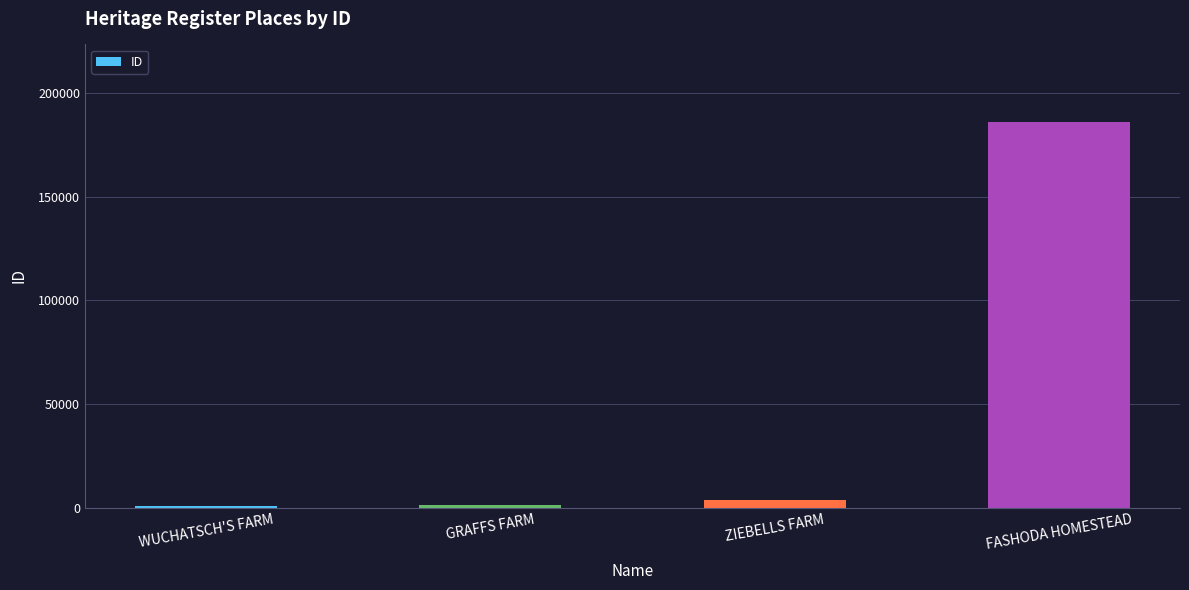

At which category does the chart reach its peak across all series?

FASHODA HOMESTEAD